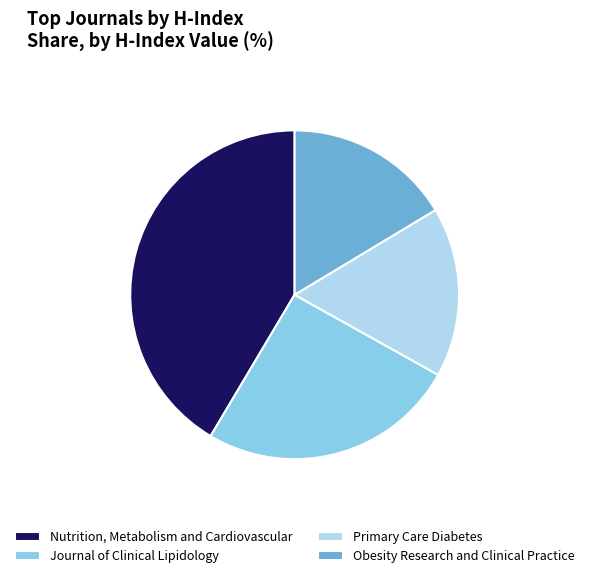

True or false: Nutrition, Metabolism and Cardiovascular accounts for 47% of the total.

False